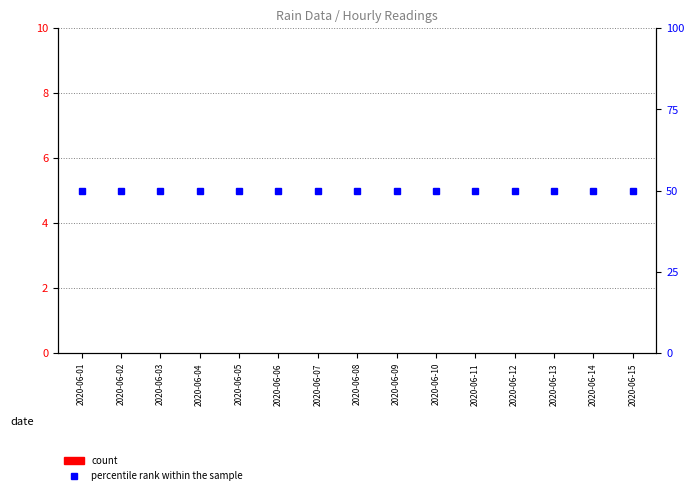

Rank the categories by percentile rank within the sample value from lowest to highest.

2020-06-01, 2020-06-02, 2020-06-03, 2020-06-04, 2020-06-05, 2020-06-06, 2020-06-07, 2020-06-08, 2020-06-09, 2020-06-10, 2020-06-11, 2020-06-12, 2020-06-13, 2020-06-14, 2020-06-15